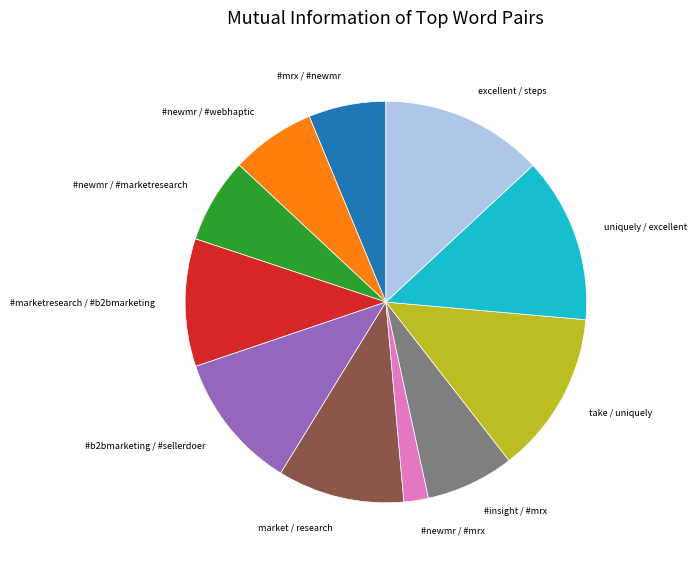

How many slices are in this pie chart?

11